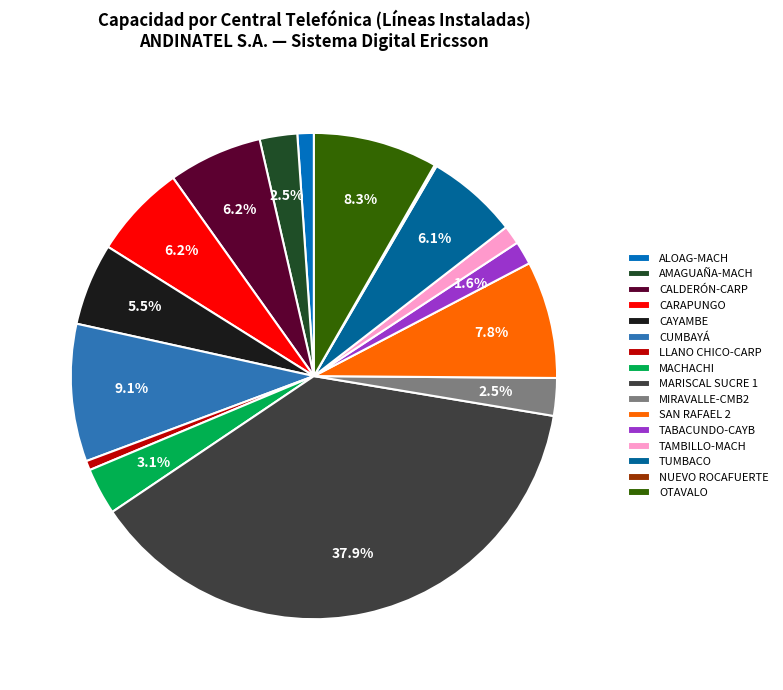

Which category has the biggest portion of the pie?

MARISCAL SUCRE 1